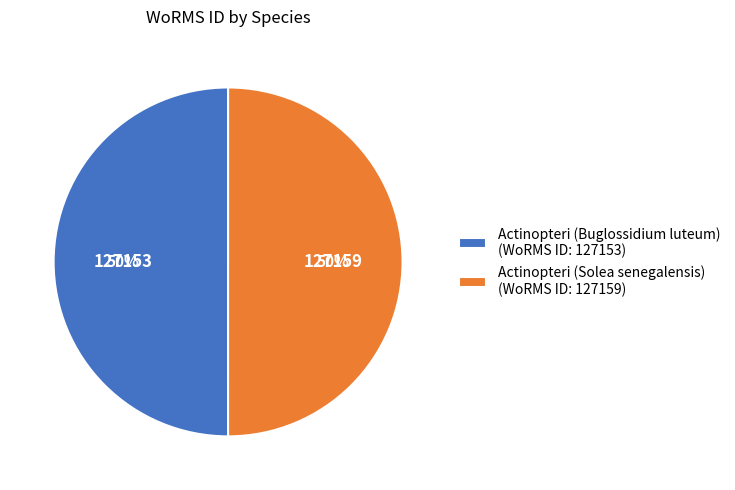

To the nearest percent, what percentage of the pie is Actinopteri (Solea senegalensis)?

50%